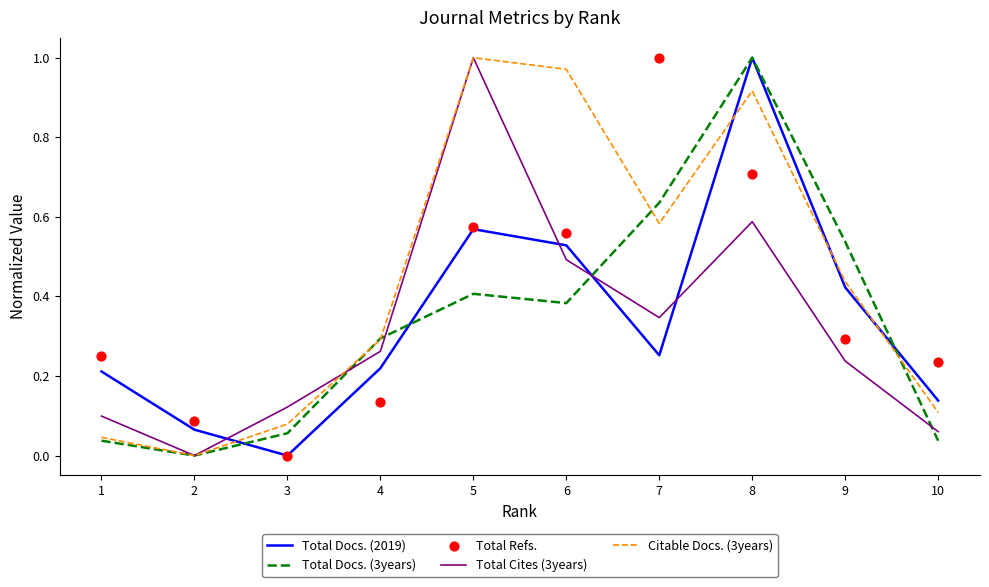

Which series reaches the minimum Y coordinate?

Total Docs. (2019)